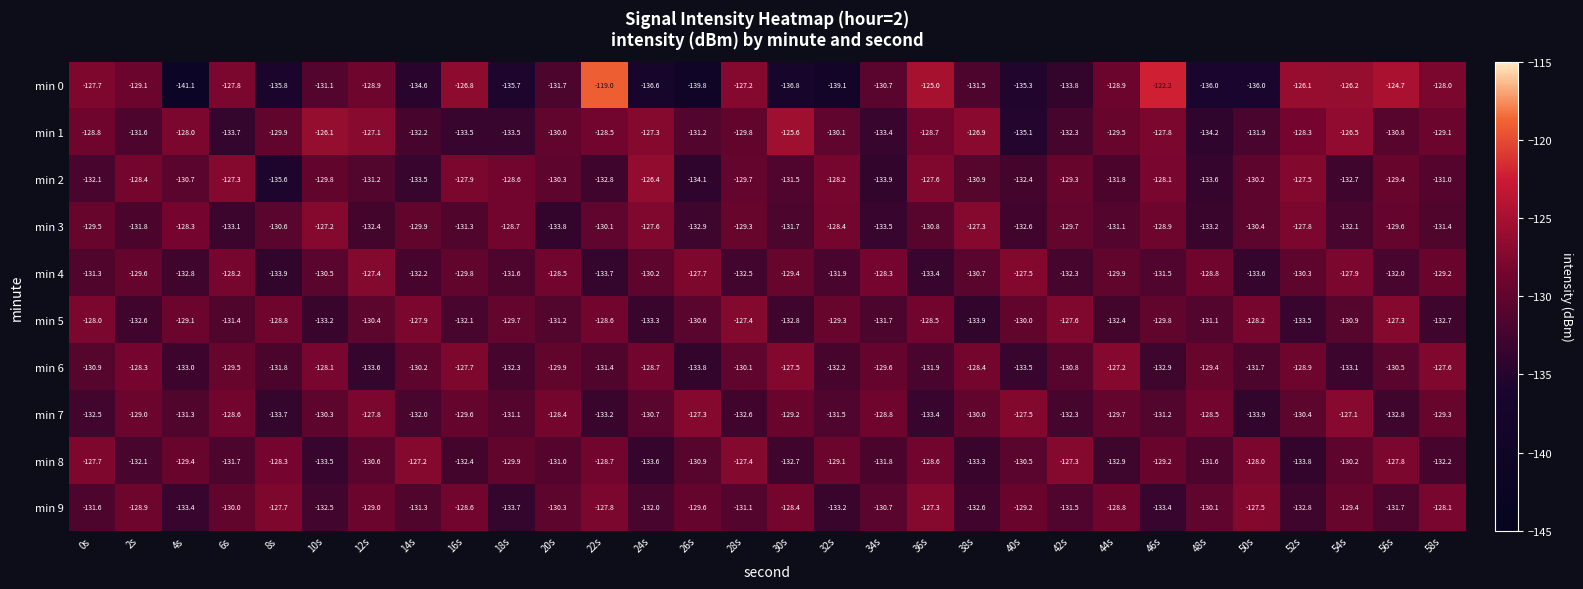

List the labels in order of min 2 value, largest first.

24s, 6s, 52s, 36s, 16s, 46s, 32s, 2s, 18s, 42s, 56s, 28s, 10s, 50s, 20s, 4s, 38s, 58s, 12s, 30s, 44s, 0s, 40s, 54s, 22s, 14s, 48s, 34s, 26s, 8s